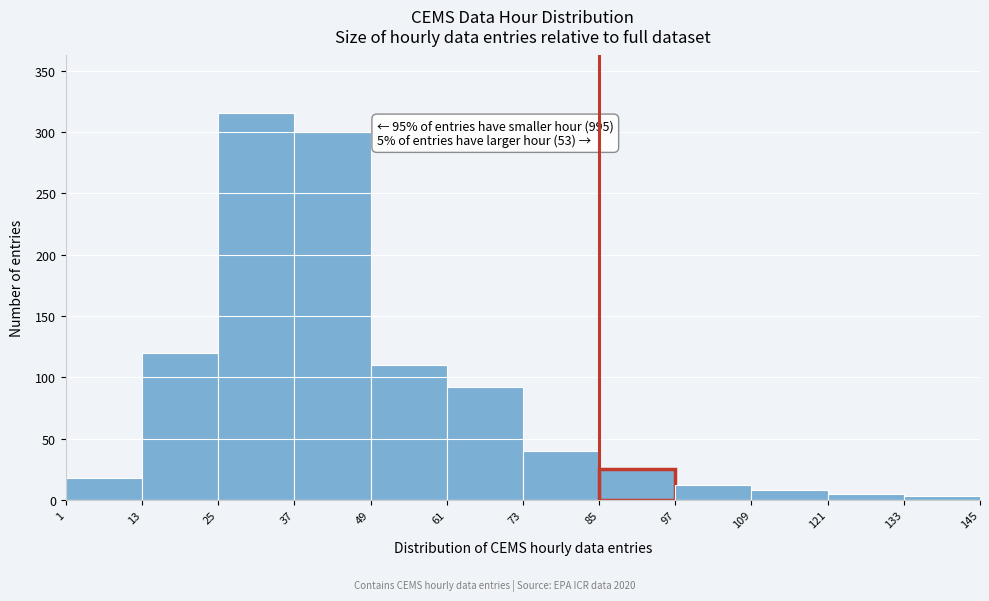

Over which range of the x-axis is the bar tallest?

25 to 37